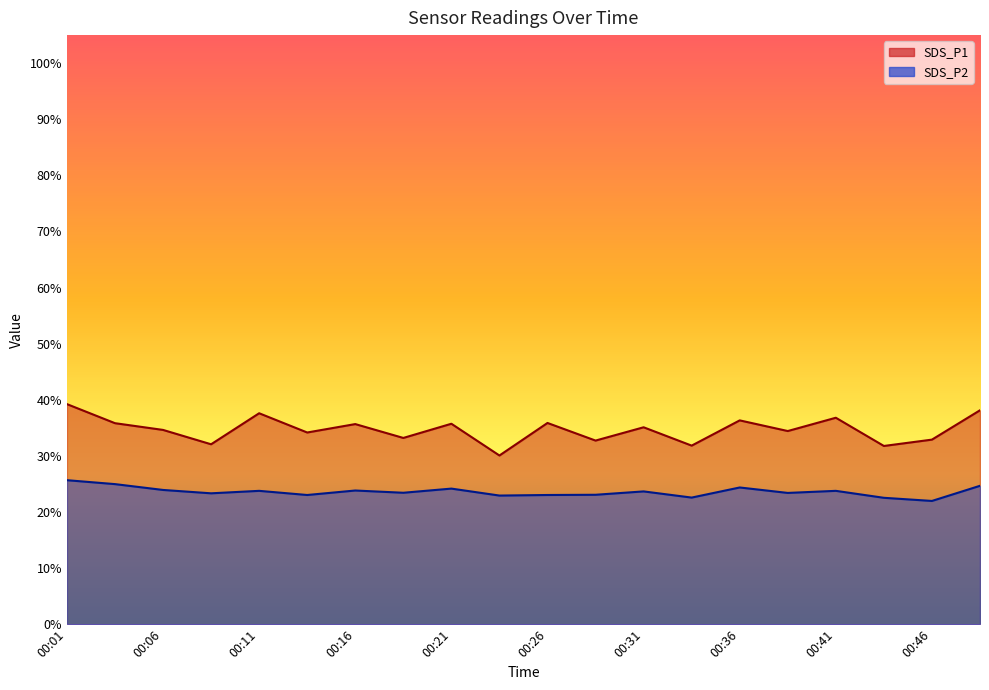

What are all the series names shown in the legend?

SDS_P1, SDS_P2